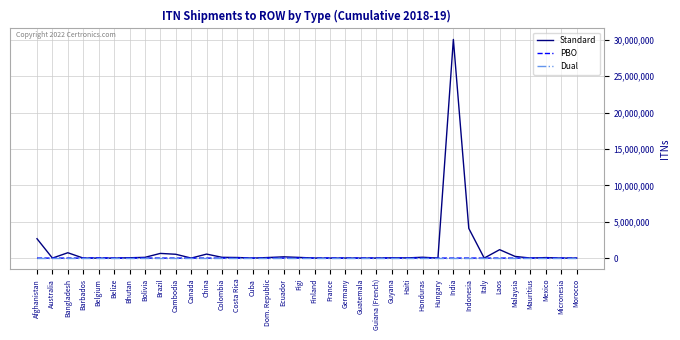

Is it true that PBO equals 0 at Dom. Republic?

True